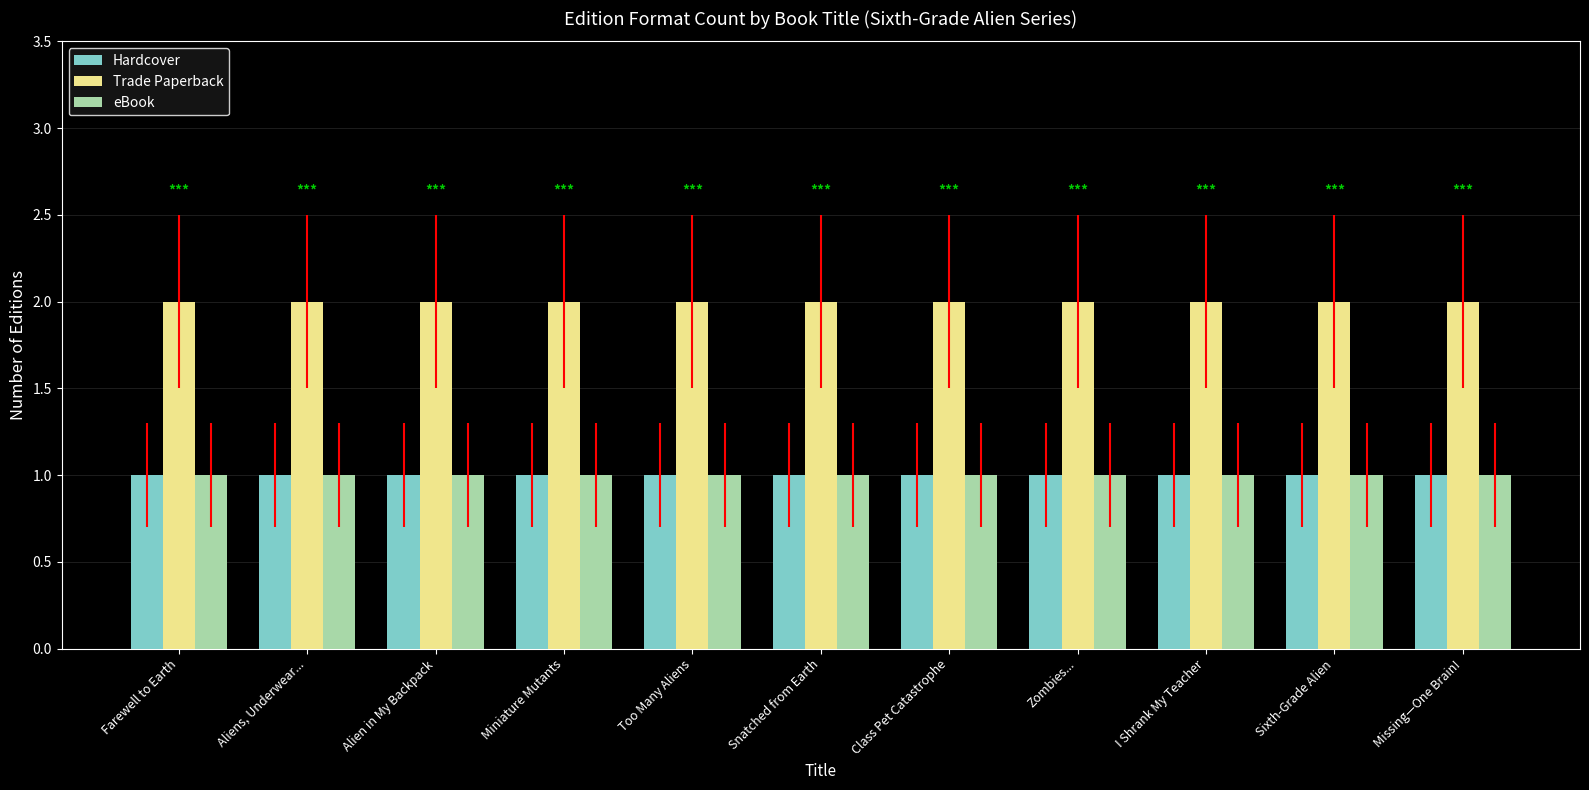

Reading left to right, extract all data points from this chart.

Hardcover: Farewell to Earth=1	Aliens, Underwear...=1	Alien in My Backpack=1	Miniature Mutants=1	Too Many Aliens=1	Snatched from Earth=1	Class Pet Catastrophe=1	Zombies...=1	I Shrank My Teacher=1	Sixth-Grade Alien=1	Missing—One Brain!=1
Trade Paperback: Farewell to Earth=2	Aliens, Underwear...=2	Alien in My Backpack=2	Miniature Mutants=2	Too Many Aliens=2	Snatched from Earth=2	Class Pet Catastrophe=2	Zombies...=2	I Shrank My Teacher=2	Sixth-Grade Alien=2	Missing—One Brain!=2
eBook: Farewell to Earth=1	Aliens, Underwear...=1	Alien in My Backpack=1	Miniature Mutants=1	Too Many Aliens=1	Snatched from Earth=1	Class Pet Catastrophe=1	Zombies...=1	I Shrank My Teacher=1	Sixth-Grade Alien=1	Missing—One Brain!=1